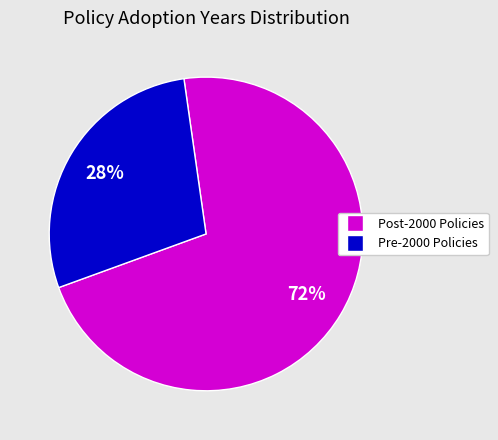

Does any single category account for the majority?

Yes